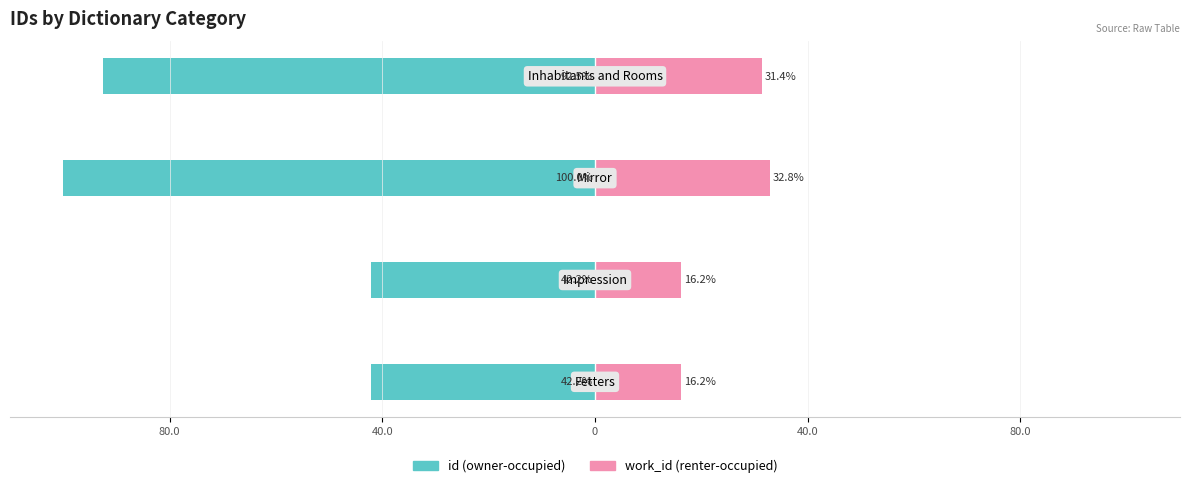

What are all the series names shown in the legend?

id (owner-occupied), work_id (renter-occupied)